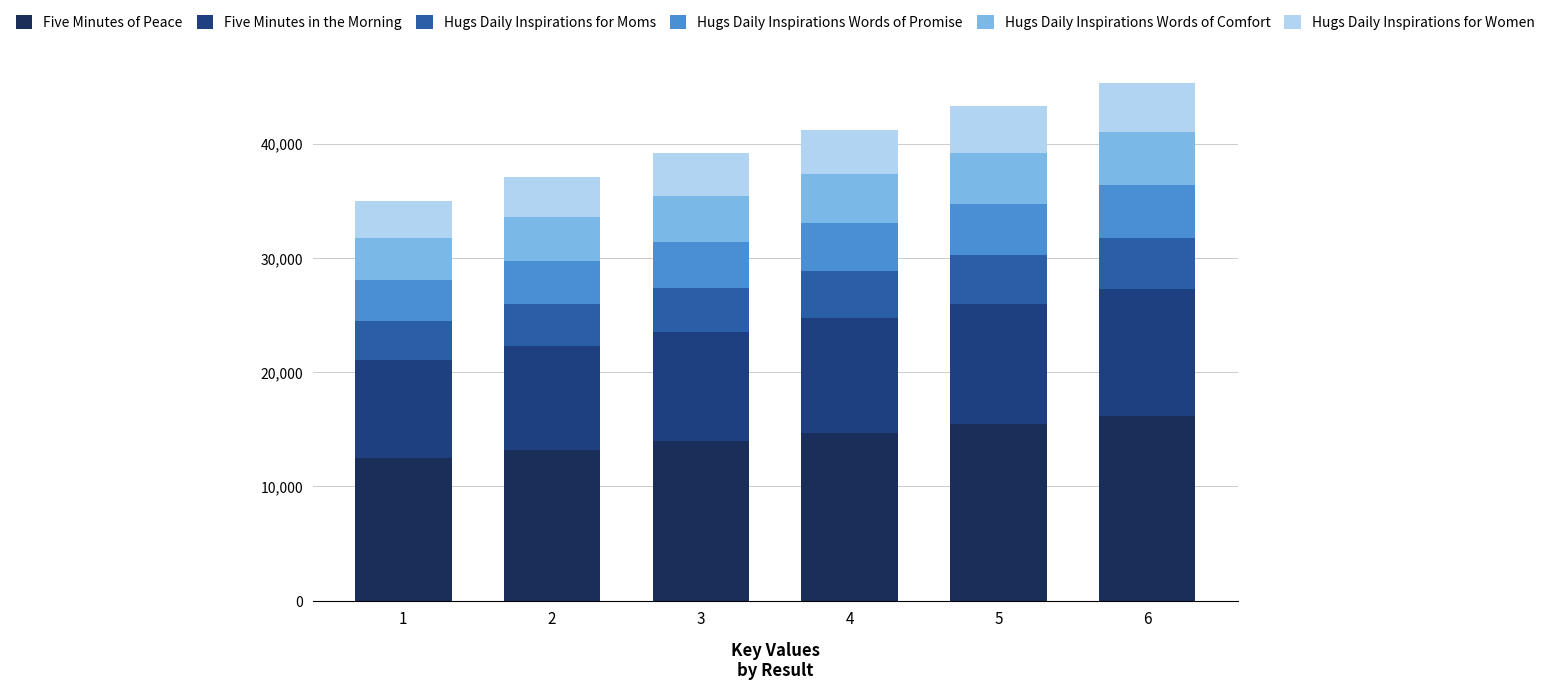

What is the minimum value for Five Minutes of Peace?

12482.4